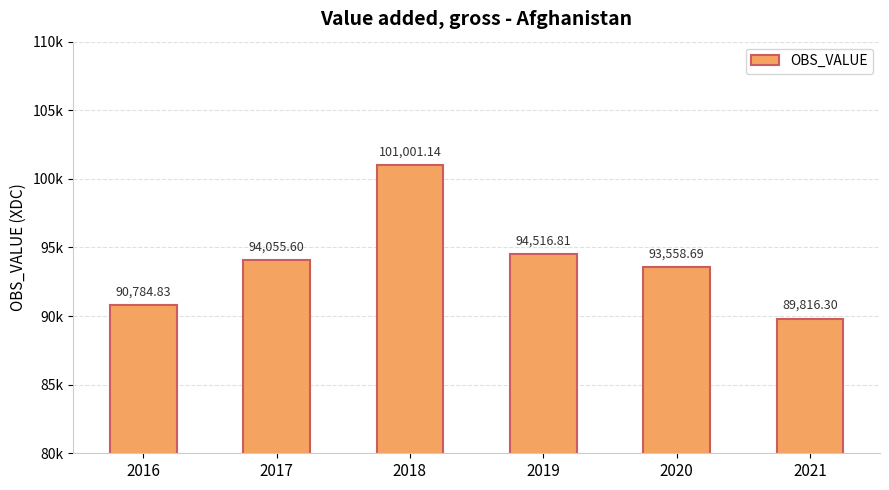

Approximately how many times larger is the value at 2021 compared to 2020?

1.0